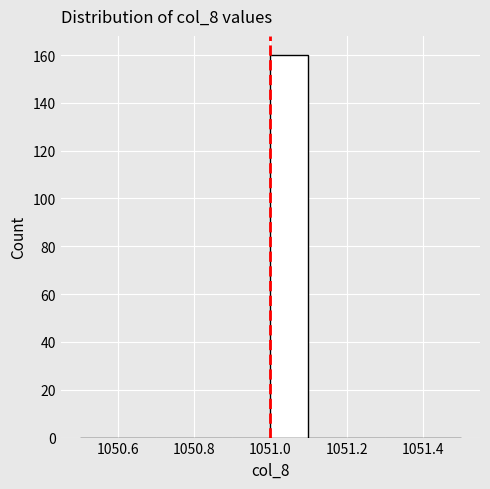

What is the height of the bar covering 1051.0 to 1051.1 on the x-axis? The values are not printed on the chart, so give them approximately, as read against the axis.

160